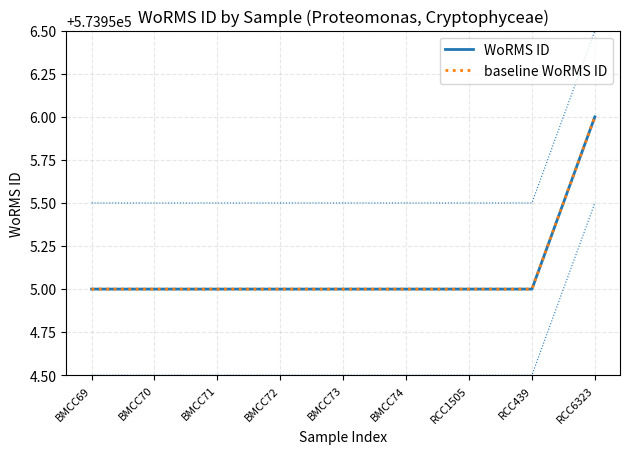

What is the label of the 8th point from the right?

BMCC70